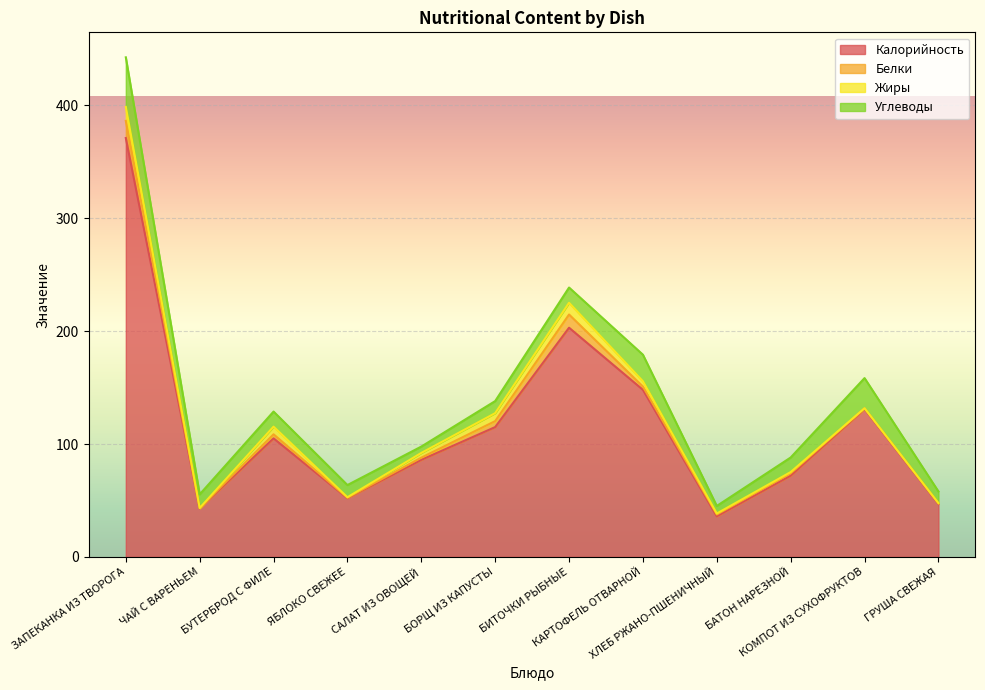

What is the difference between the maximum and minimum values in the Углеводы series?

38.3